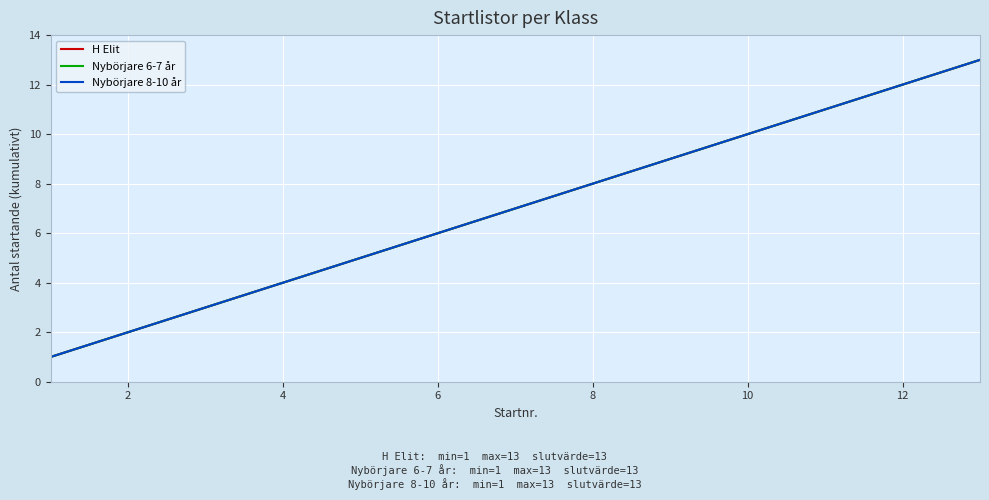

True or false: Nybörjare 8-10 år has more than 0 interior local peaks.

False